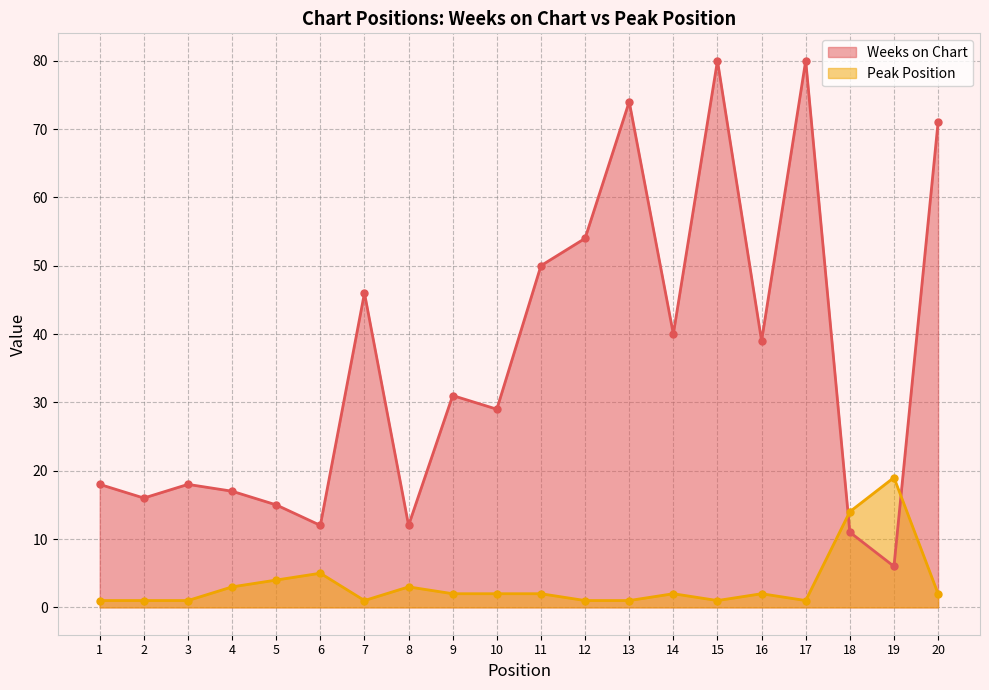

Reading left to right, what are all the values shown in this chart?

Weeks on Chart: 18	16	18	17	15	12	46	12	31	29	50	54	74	40	80	39	80	11	6	71
Peak Position: 1	1	1	3	4	5	1	3	2	2	2	1	1	2	1	2	1	14	19	2